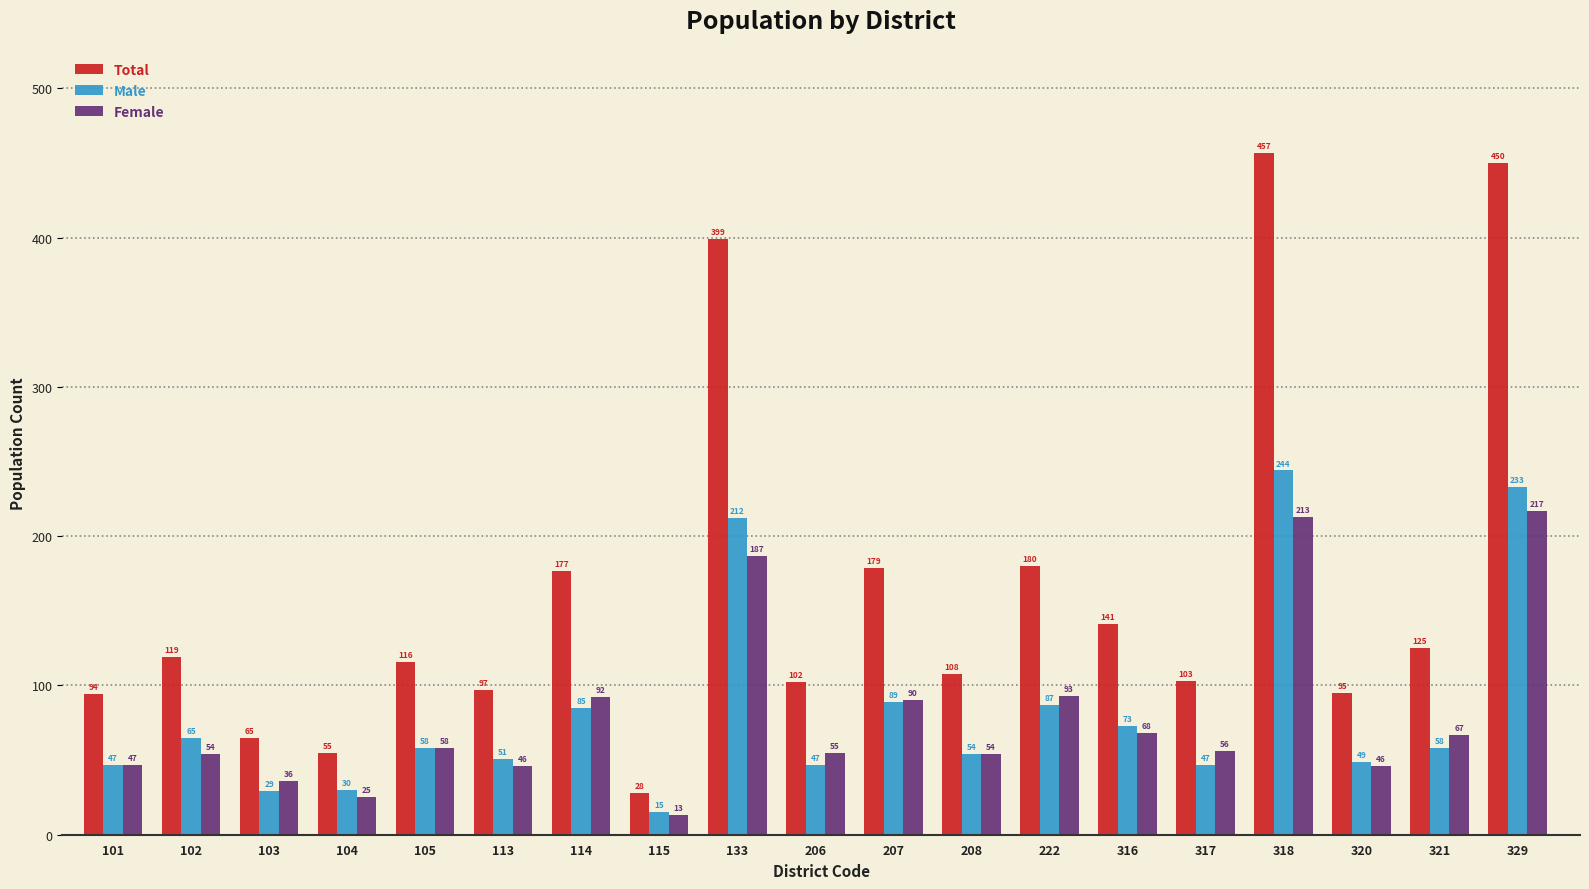

Which label corresponds to the smallest value in the chart?

115